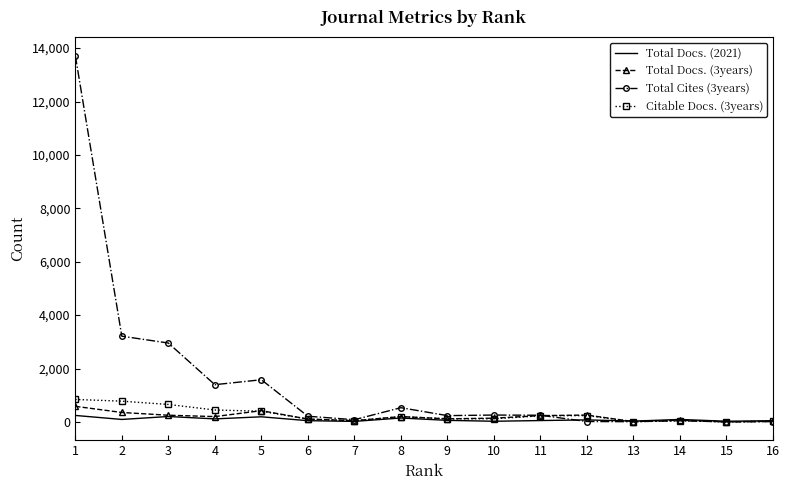

Which series has the largest range (max minus min)?

Total Cites (3years)